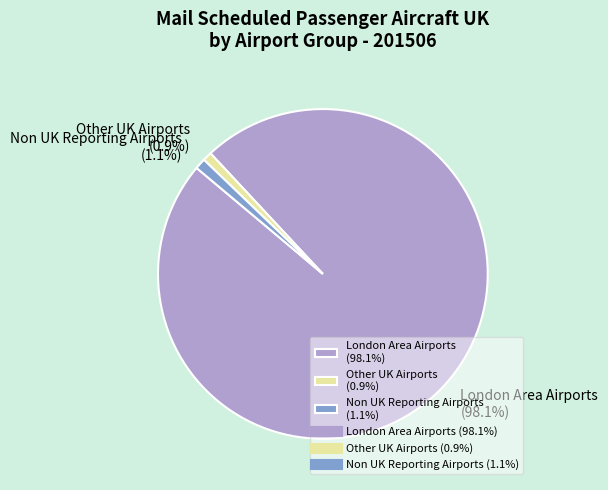

Count the number of slices in the pie.

3